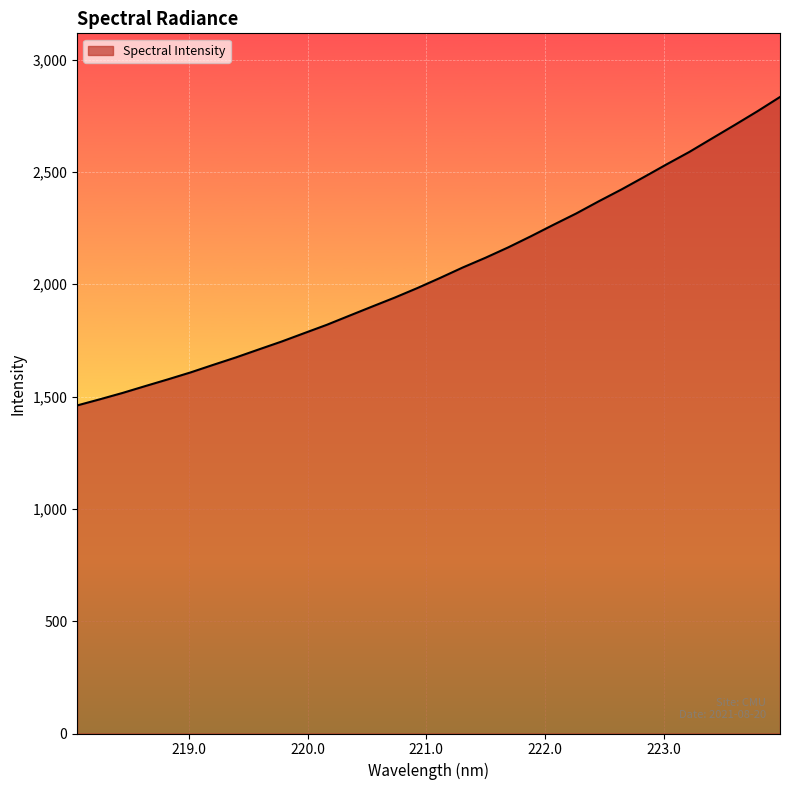

What is the difference between the maximum and minimum values?

1373.0